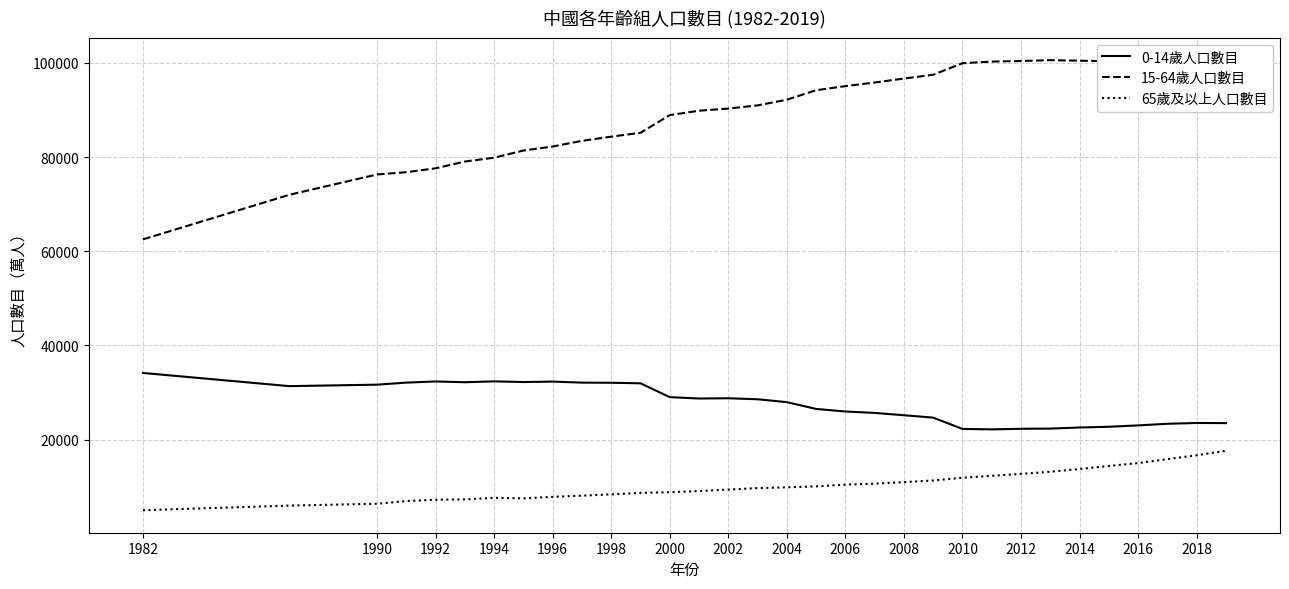

What is the minimum value for 15-64歲人口數目?

62517